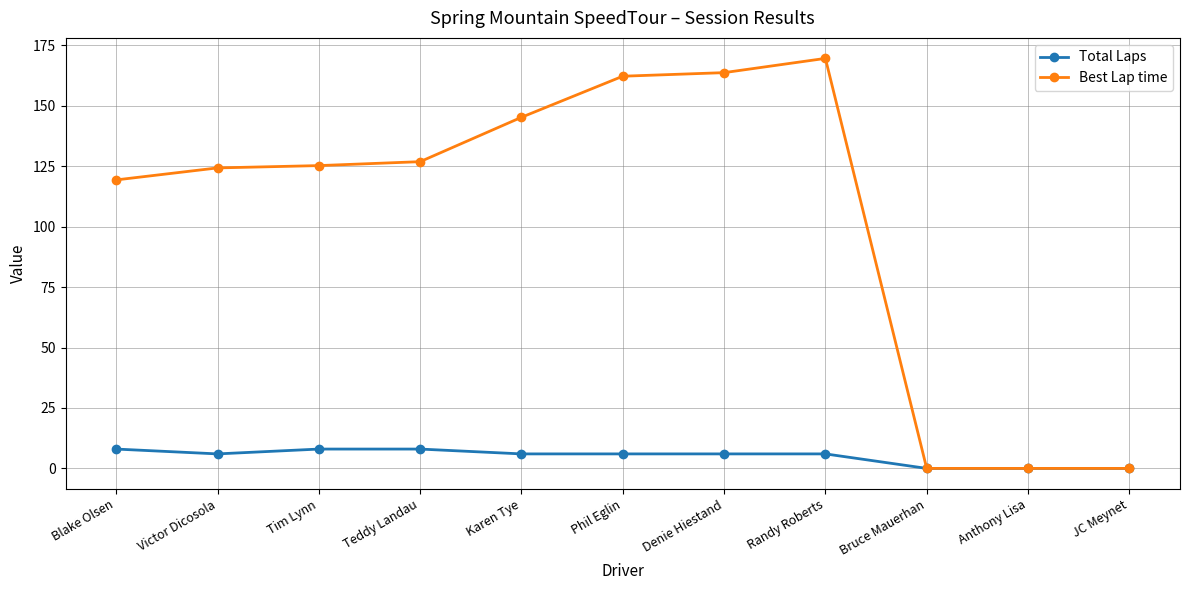

What is the difference between the maximum and minimum values in the Best Lap time series?

169.6